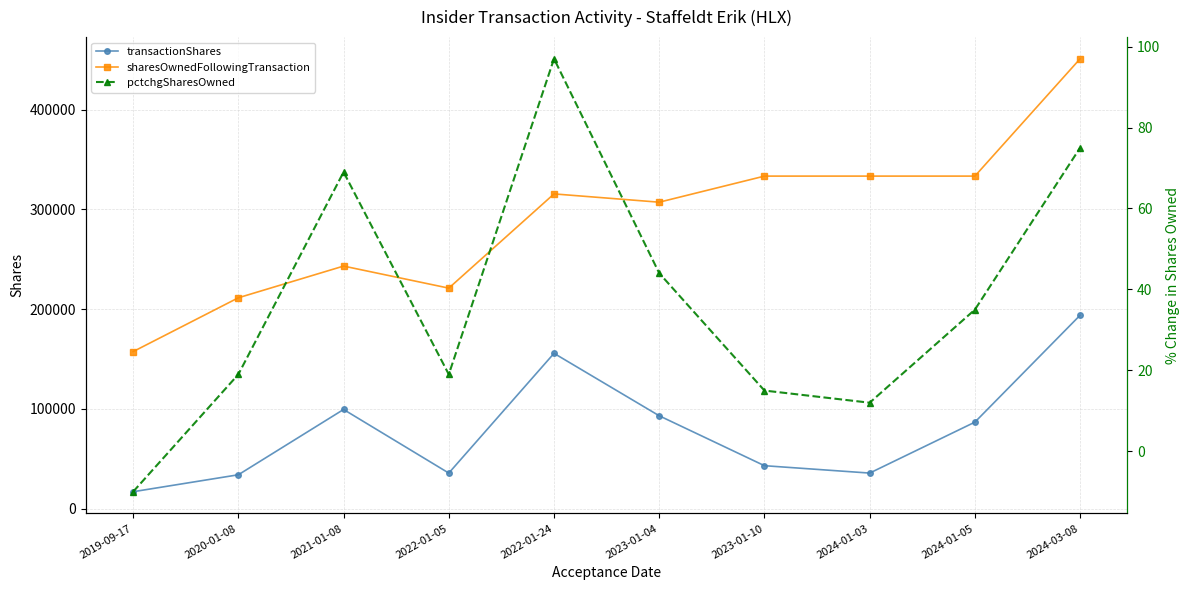

What is the total value across all series at 2024-01-05?

420198